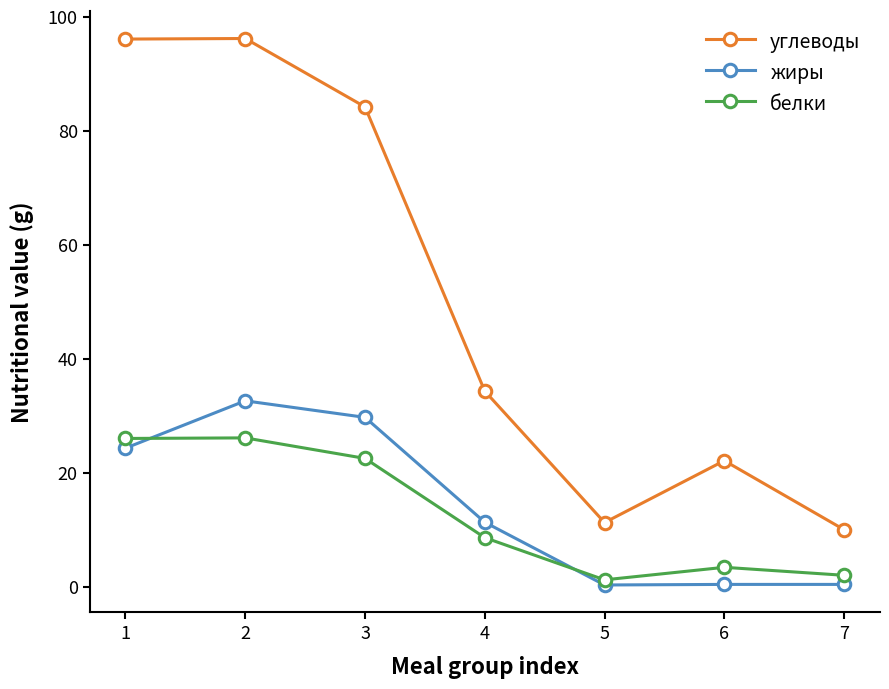

What is the sum of all белки values?

89.8